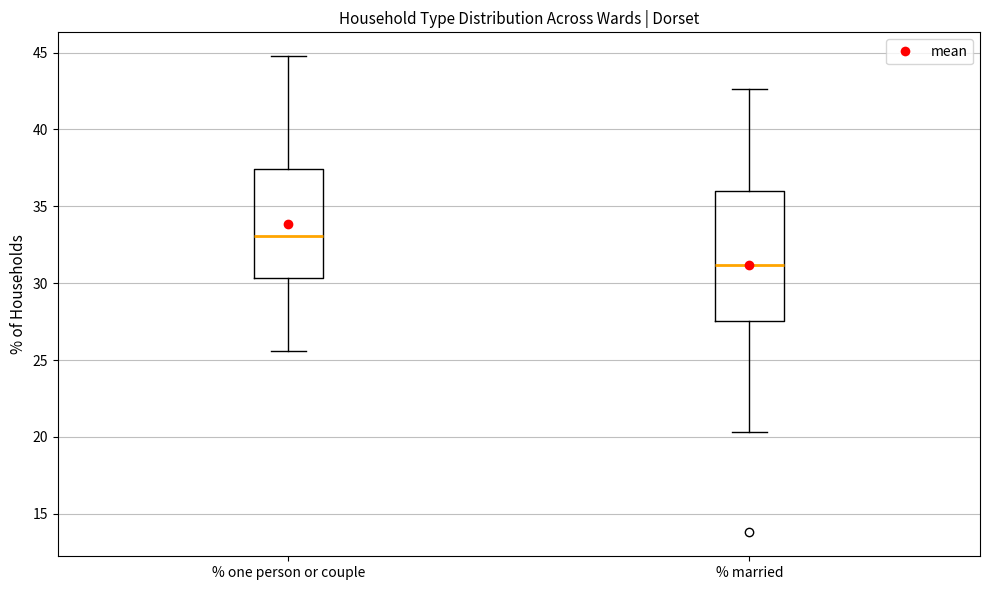

Reading left to right, read every box against the y-axis: the position of its median line, the range the box covers, and the ends of its whiskers. The values are not printed on the chart, so give them approximately, as read against the axis.

% one person or couple: median 33.0, box 30.5 to 37.5, whiskers 25.5 to 45.0
% married: median 31.0, box 27.5 to 36.0, whiskers 20.5 to 42.5